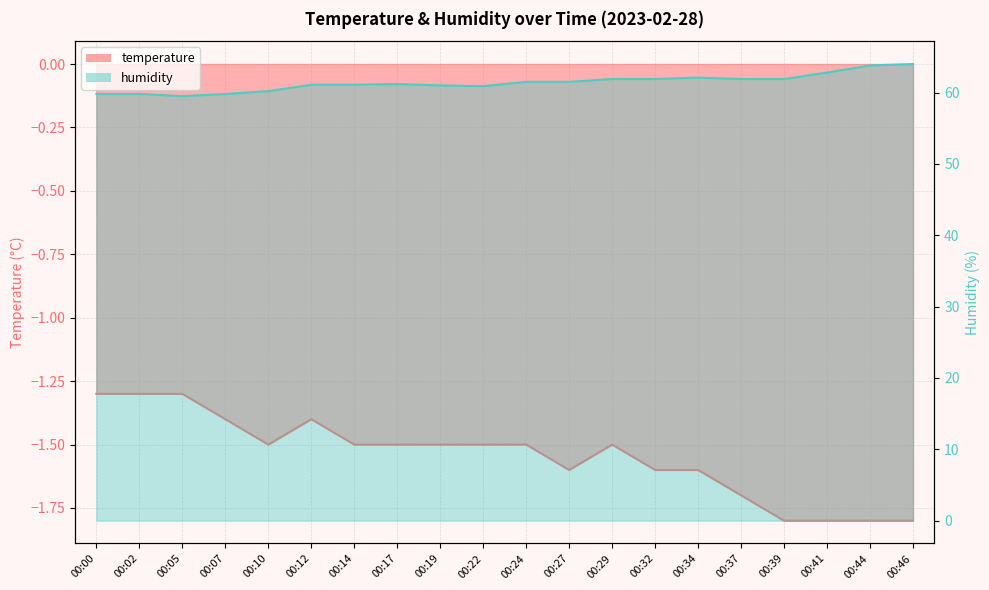

What is the lowest value of the temperature series?

-1.8